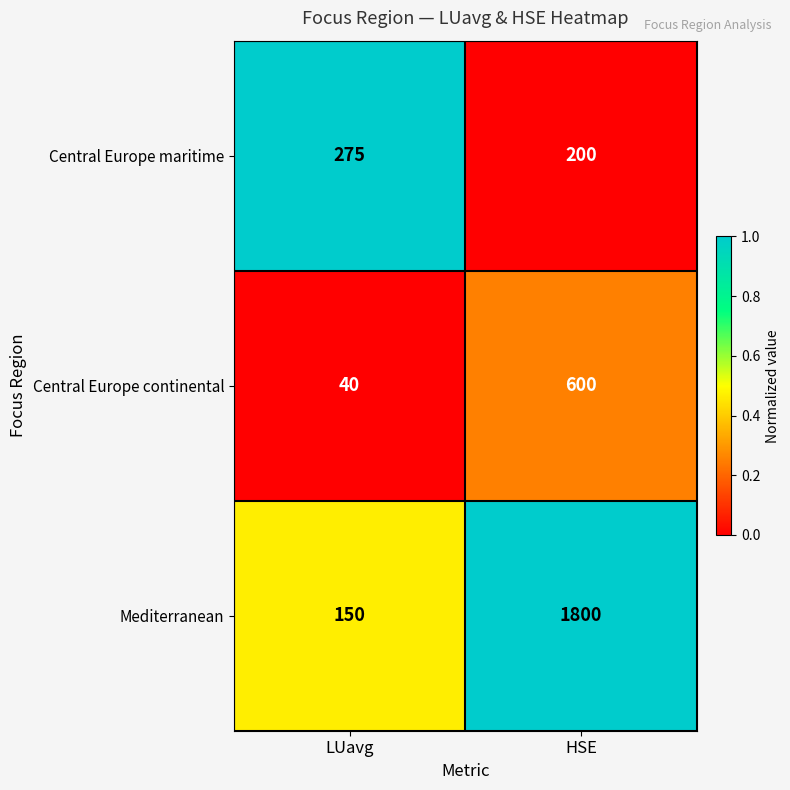

What is the approximate value of Mediterranean at LUavg, to the nearest 10?

150